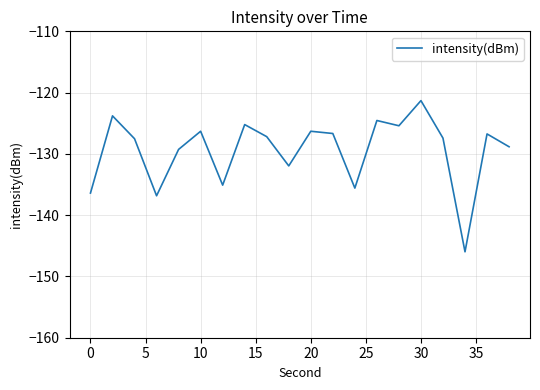

Count the number of data series in this chart.

1